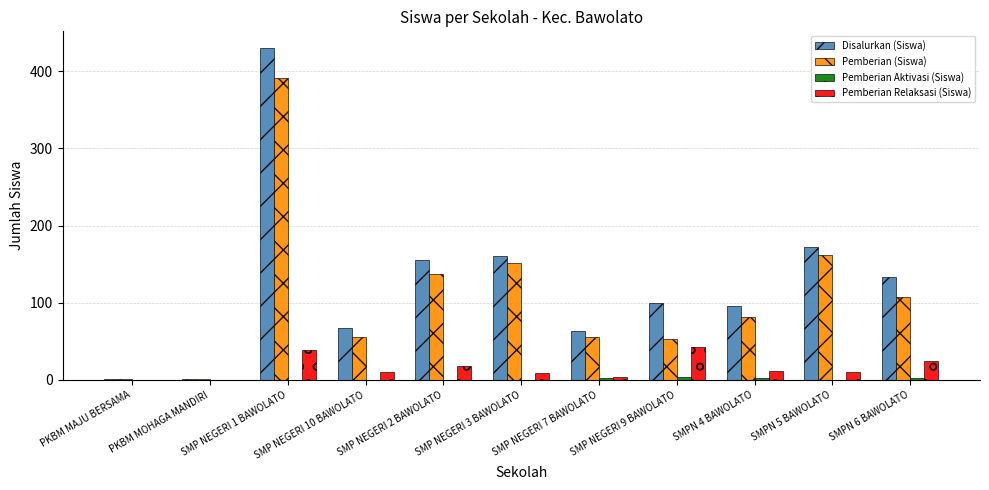

Which category has the highest value in the Pemberian Relaksasi (Siswa) series?

SMP NEGERI 9 BAWOLATO